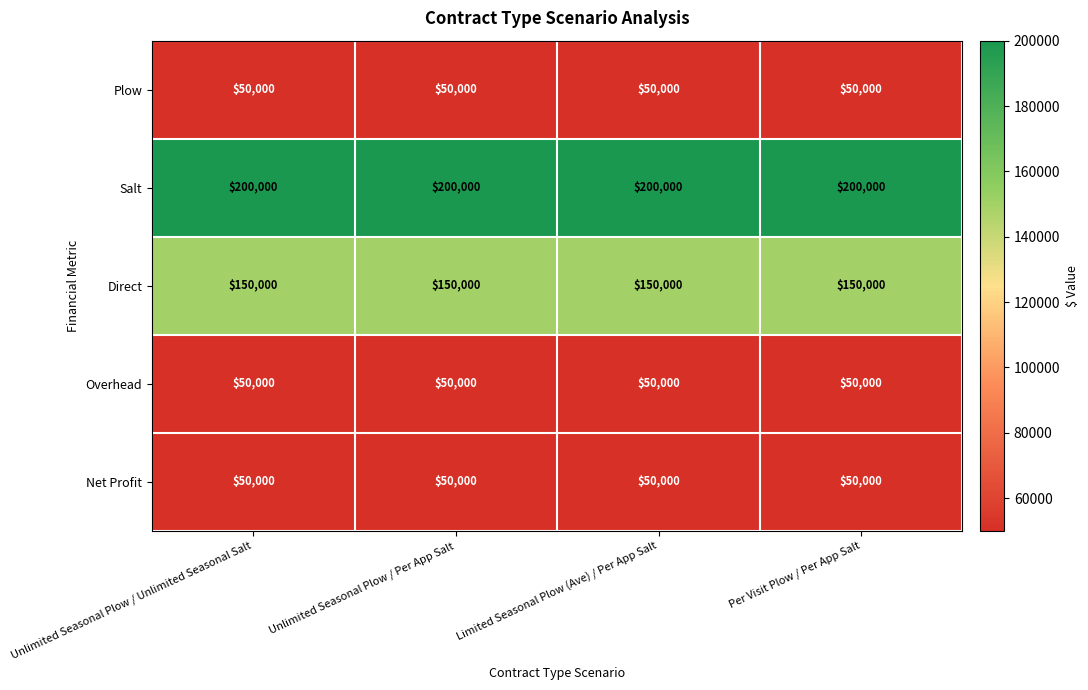

Which series has the largest total across all categories?

Salt